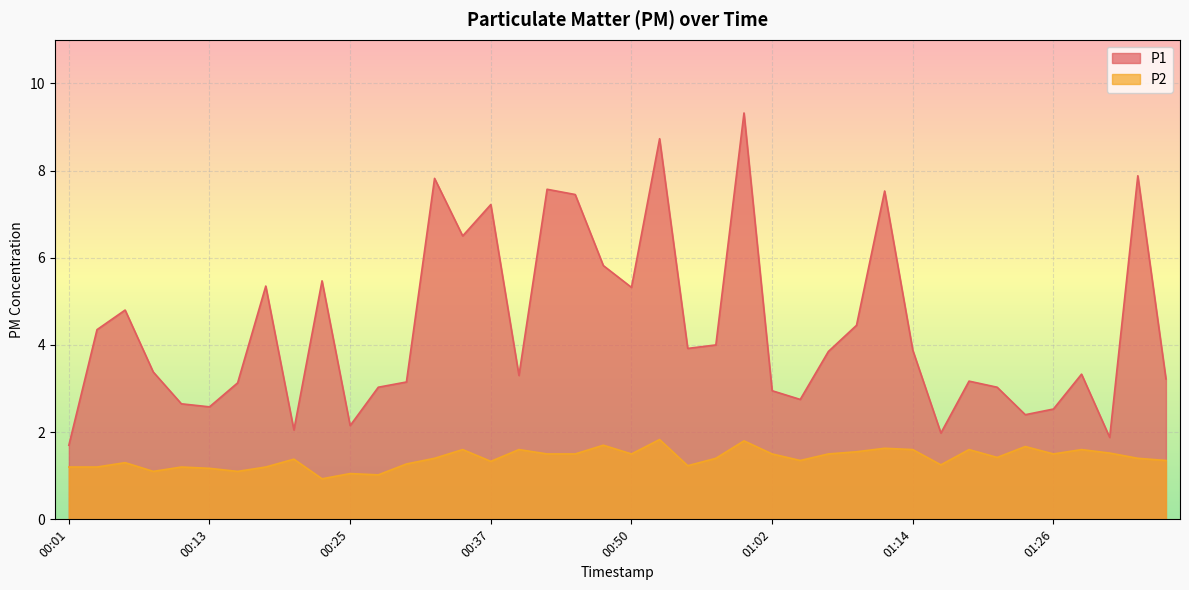

What is the average value of the P2 series?

1.4